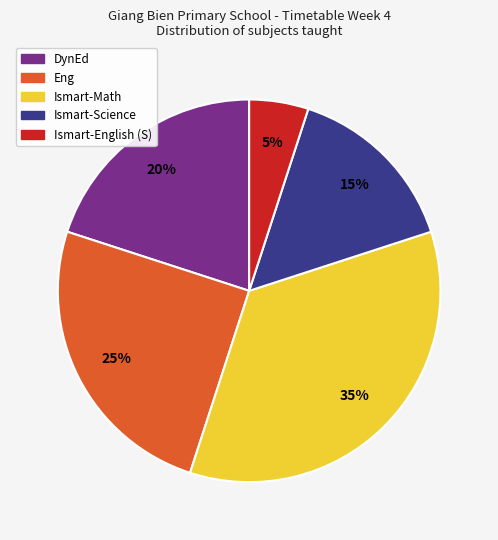

Which slice is the largest?

Ismart-Math